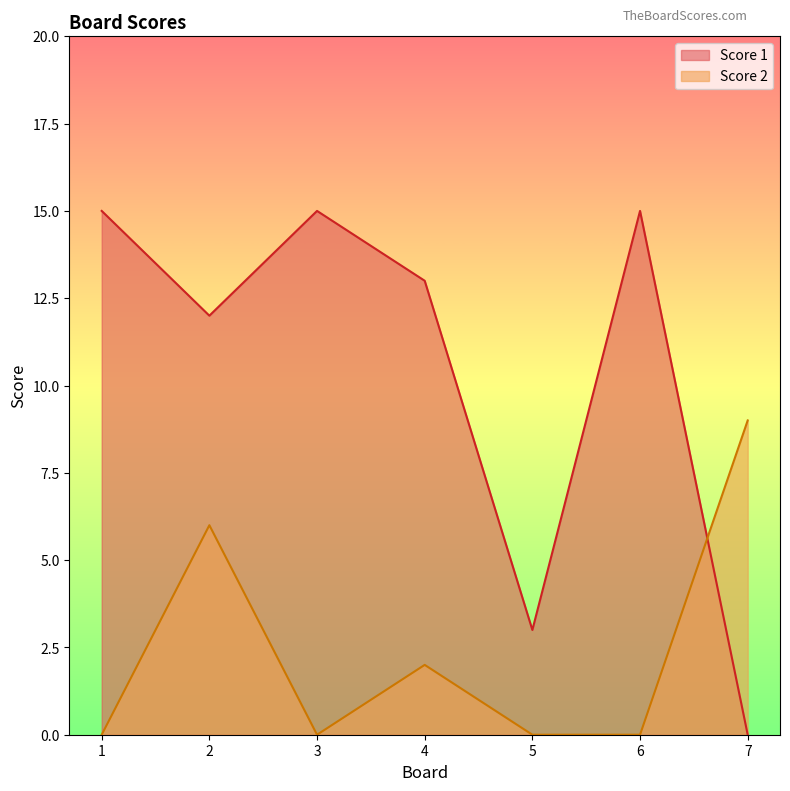

Which series has the largest range (max minus min)?

Score 1